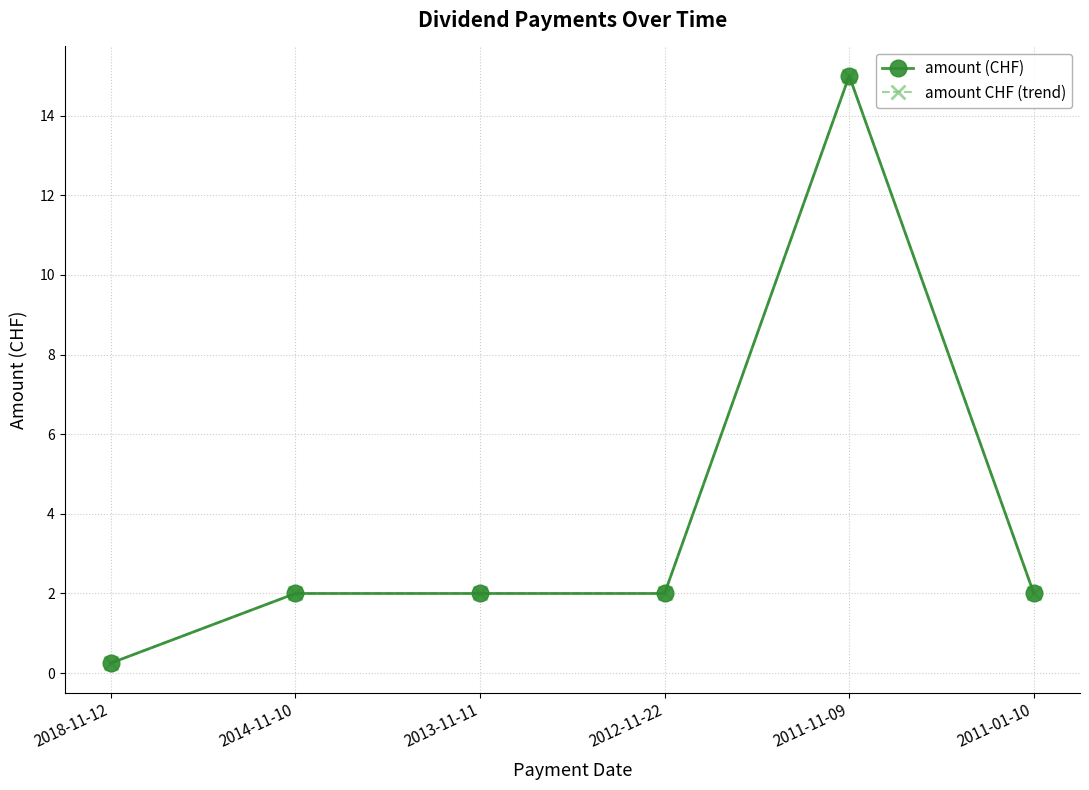

Is this an area chart (filled region under the line)?

No